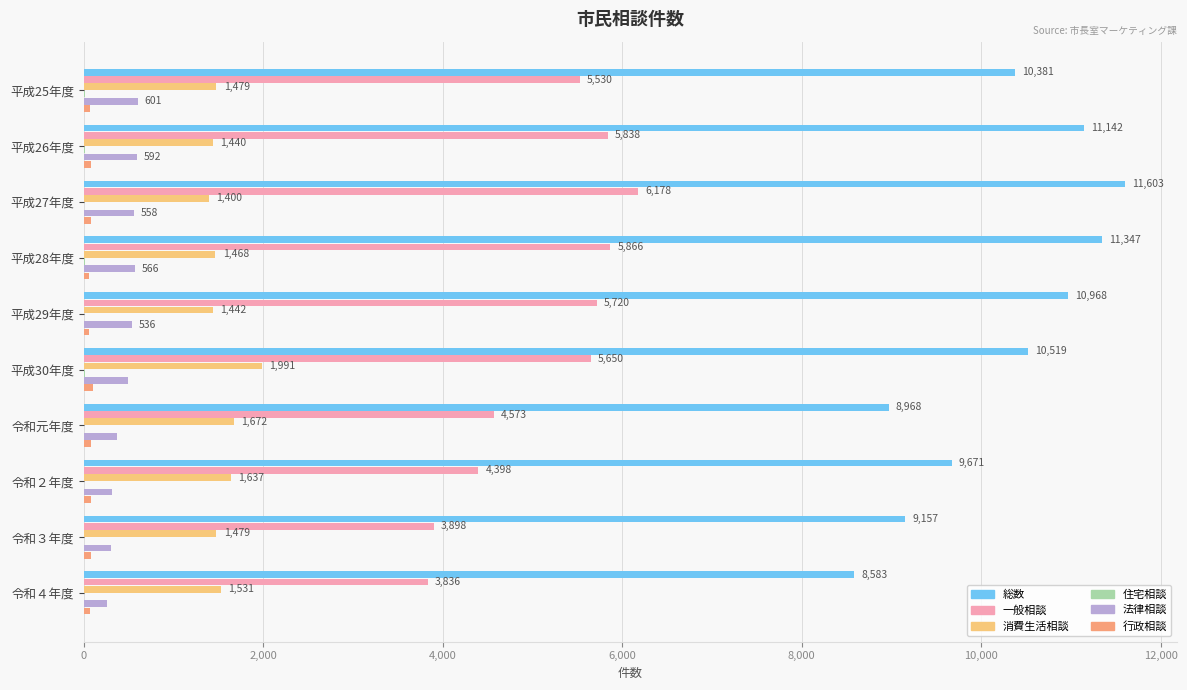

Between 平成28年度 and 令和２年度, which series saw the biggest shift?

総数